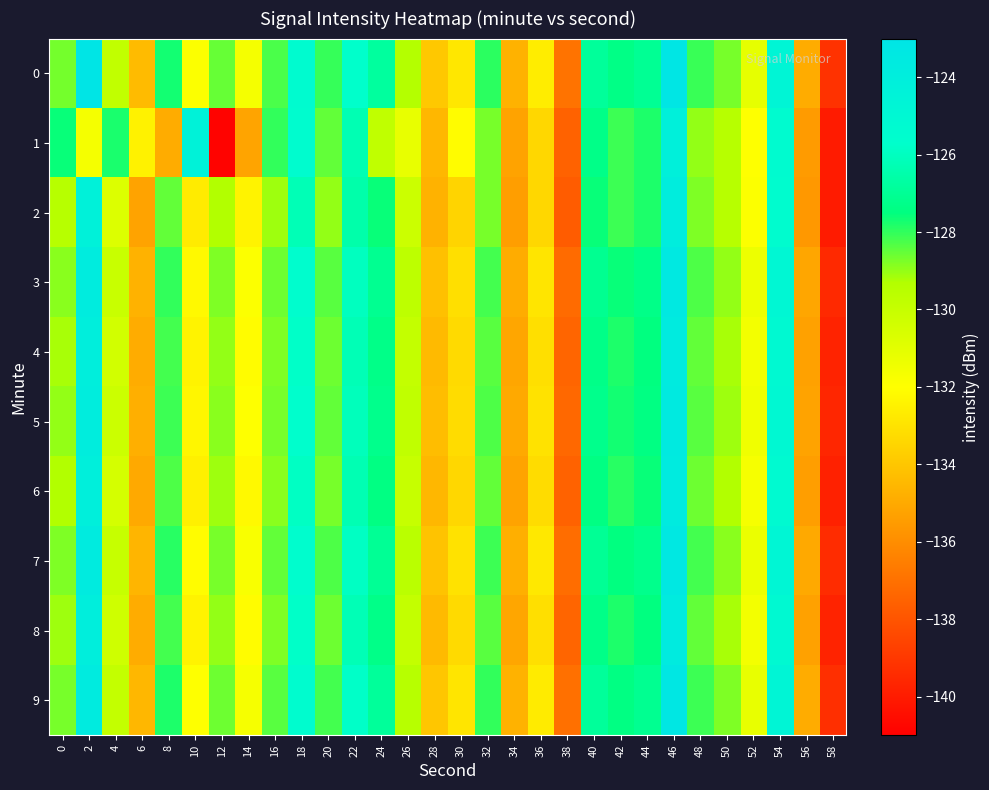

Reading left to right, transcribe all the data shown in this chart.

0: 0=-128.7	2=-123.0	4=-129.8	6=-134.4	8=-127.7	10=-131.9	12=-128.5	14=-131.6	16=-128.3	18=-125.3	20=-128.1	22=-125.7	24=-126.8	26=-129.4	28=-133.9	30=-132.8	32=-127.9	34=-134.7	36=-132.6	38=-136.9	40=-126.9	42=-127.3	44=-127.0	46=-123.1	48=-128.1	50=-128.7	52=-131.1	54=-124.7	56=-134.9	58=-139.2
1: 0=-127.6	2=-131.7	4=-127.8	6=-132.4	8=-134.9	10=-124.4	12=-140.8	14=-135.2	16=-128.0	18=-125.5	20=-128.5	22=-126.3	24=-129.8	26=-131.2	28=-134.5	30=-132.1	32=-128.7	34=-135.2	36=-133.4	38=-137.5	40=-127.3	42=-128.1	44=-127.8	46=-124.2	48=-129.0	50=-129.5	52=-132.0	54=-125.3	56=-135.5	58=-140.0
2: 0=-129.5	2=-124.3	4=-130.8	6=-135.2	8=-128.5	10=-132.7	12=-129.3	14=-132.4	16=-129.1	18=-126.2	20=-129.0	22=-126.5	24=-127.6	26=-130.2	28=-134.7	30=-133.5	32=-128.7	34=-135.4	36=-133.4	38=-137.7	40=-127.6	42=-128.1	44=-127.8	46=-123.9	48=-128.8	50=-129.5	52=-131.9	54=-125.4	56=-135.6	58=-140.0
3: 0=-128.9	2=-123.8	4=-130.1	6=-134.7	8=-128.0	10=-132.2	12=-128.8	14=-131.9	16=-128.6	18=-125.6	20=-128.4	22=-126.0	24=-127.1	26=-129.7	28=-134.2	30=-133.1	32=-128.2	34=-134.9	36=-132.9	38=-137.2	40=-127.1	42=-127.6	44=-127.3	46=-123.4	48=-128.3	50=-129.0	52=-131.4	54=-124.9	56=-135.1	58=-139.5
4: 0=-129.2	2=-124.0	4=-130.4	6=-134.9	8=-128.2	10=-132.4	12=-129.0	14=-132.1	16=-128.8	18=-125.8	20=-128.6	22=-126.2	24=-127.3	26=-129.9	28=-134.4	30=-133.3	32=-128.4	34=-135.1	36=-133.1	38=-137.4	40=-127.3	42=-127.8	44=-127.5	46=-123.6	48=-128.5	50=-129.2	52=-131.6	54=-125.1	56=-135.3	58=-139.7
5: 0=-129.0	2=-123.9	4=-130.2	6=-134.8	8=-128.1	10=-132.3	12=-128.9	14=-132.0	16=-128.7	18=-125.7	20=-128.5	22=-126.1	24=-127.2	26=-129.8	28=-134.3	30=-133.2	32=-128.3	34=-135.0	36=-133.0	38=-137.3	40=-127.2	42=-127.7	44=-127.4	46=-123.5	48=-128.4	50=-129.1	52=-131.5	54=-125.0	56=-135.2	58=-139.6
6: 0=-129.3	2=-124.1	4=-130.5	6=-135.0	8=-128.3	10=-132.5	12=-129.1	14=-132.2	16=-128.9	18=-125.9	20=-128.7	22=-126.3	24=-127.4	26=-130.0	28=-134.5	30=-133.4	32=-128.5	34=-135.2	36=-133.2	38=-137.5	40=-127.4	42=-127.9	44=-127.6	46=-123.7	48=-128.6	50=-129.3	52=-131.7	54=-125.2	56=-135.4	58=-139.8
7: 0=-128.8	2=-123.7	4=-130.0	6=-134.6	8=-127.9	10=-132.1	12=-128.7	14=-131.8	16=-128.5	18=-125.5	20=-128.3	22=-125.9	24=-127.0	26=-129.6	28=-134.1	30=-133.0	32=-128.1	34=-134.8	36=-132.8	38=-137.1	40=-127.0	42=-127.5	44=-127.2	46=-123.3	48=-128.2	50=-128.9	52=-131.3	54=-124.8	56=-135.0	58=-139.4
8: 0=-129.1	2=-124.0	4=-130.3	6=-134.9	8=-128.2	10=-132.4	12=-129.0	14=-132.1	16=-128.8	18=-125.8	20=-128.6	22=-126.2	24=-127.3	26=-129.9	28=-134.4	30=-133.3	32=-128.4	34=-135.1	36=-133.1	38=-137.4	40=-127.3	42=-127.8	44=-127.5	46=-123.6	48=-128.5	50=-129.2	52=-131.6	54=-125.1	56=-135.3	58=-139.7
9: 0=-128.7	2=-123.6	4=-129.9	6=-134.5	8=-127.8	10=-132.0	12=-128.6	14=-131.7	16=-128.4	18=-125.4	20=-128.2	22=-125.8	24=-126.9	26=-129.5	28=-134.0	30=-132.9	32=-128.0	34=-134.7	36=-132.7	38=-137.0	40=-126.9	42=-127.4	44=-127.1	46=-123.2	48=-128.1	50=-128.8	52=-131.2	54=-124.7	56=-134.9	58=-139.3